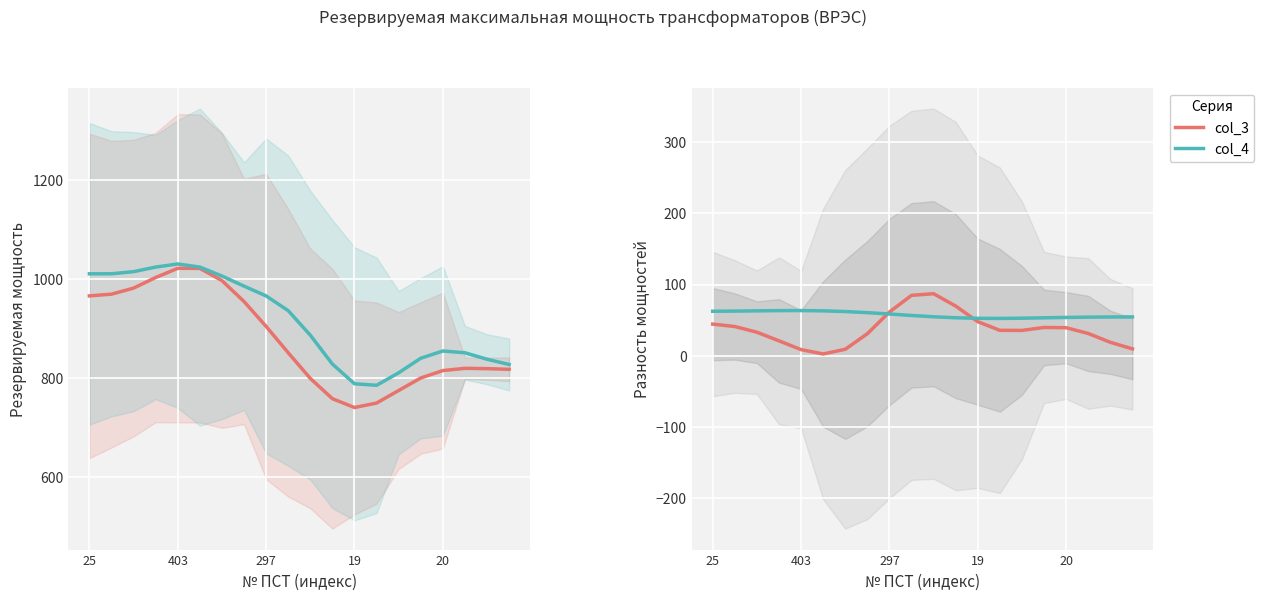

Reading left to right, list all the values displayed in this chart.

Резервируемая мощность (col_3): 965.6	969.1	981.3	1002.7	1021.2	1021.1	996.5	954.3	904.0	850.9	799.2	758.3	740.6	749.5	774.9	800.1	815.0	819.6	818.9	817.6
Резервируемая мощность (col_4): 1010.1	1010.2	1014.5	1023.7	1030.0	1023.7	1005.6	985.3	965.5	935.8	886.4	828.2	788.5	785.3	810.6	839.9	854.5	850.9	837.9	827.3
col_4 - col_3 (GS-подобная): 44.5	41.1	33.1	21.0	8.7	2.6	9.2	31.0	61.5	84.9	87.2	69.8	47.9	35.8	35.7	39.8	39.5	31.4	19.0	9.7
col_3 сглаженное отклонение: 62.5	62.8	63.1	63.4	63.5	63.1	62.1	60.6	58.7	56.7	54.8	53.4	52.6	52.5	52.8	53.3	53.9	54.3	54.5	54.6